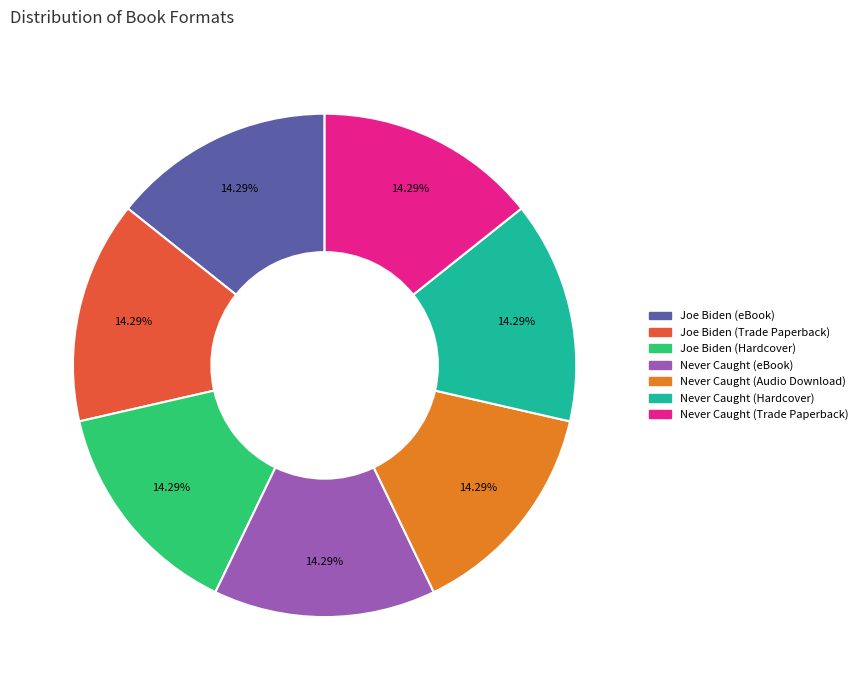

How many slices are in this pie chart?

7